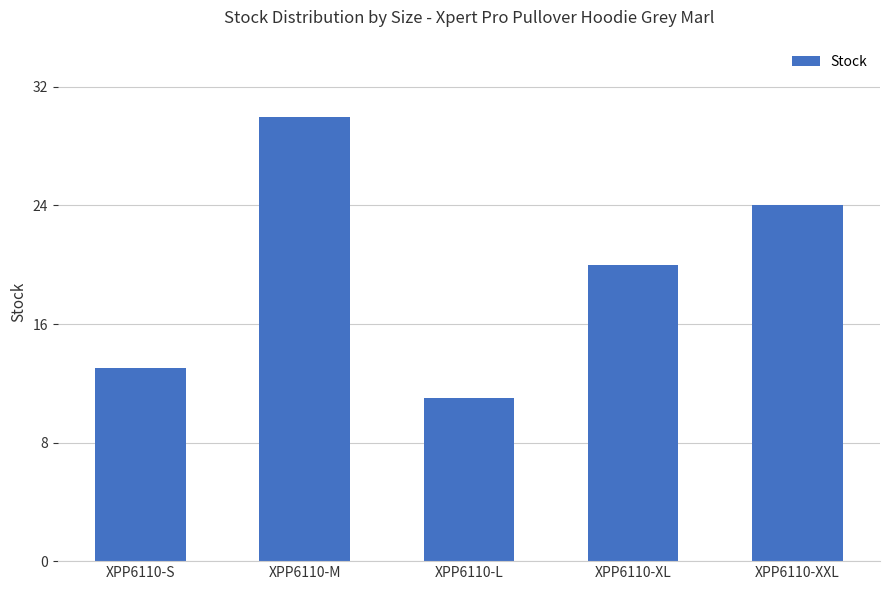

Count the number of categories in the chart.

5